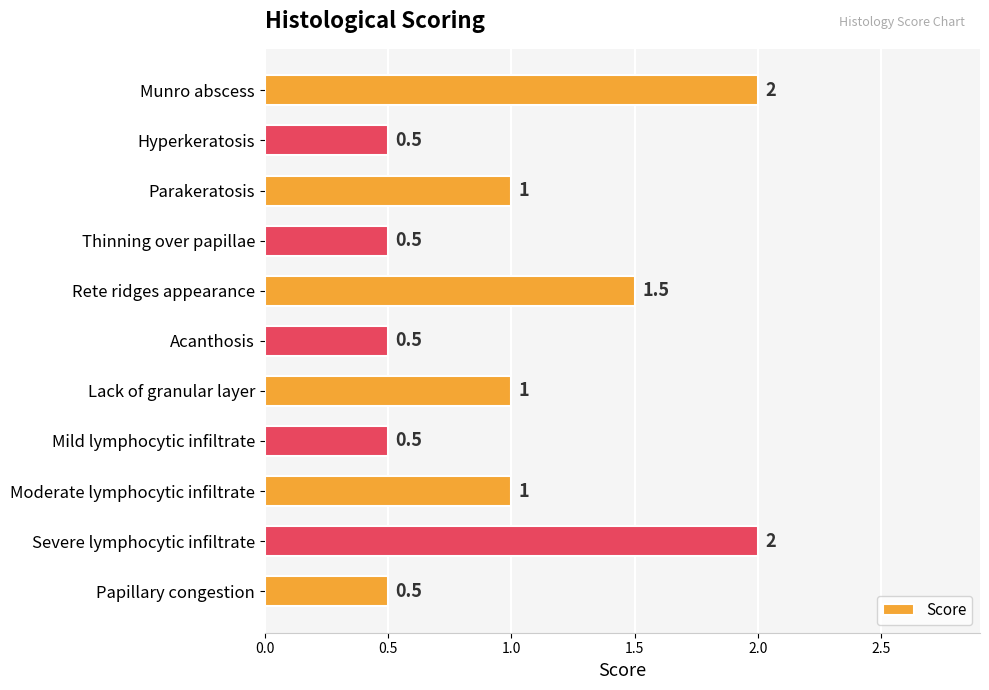

What is the sum of all values?

11.0